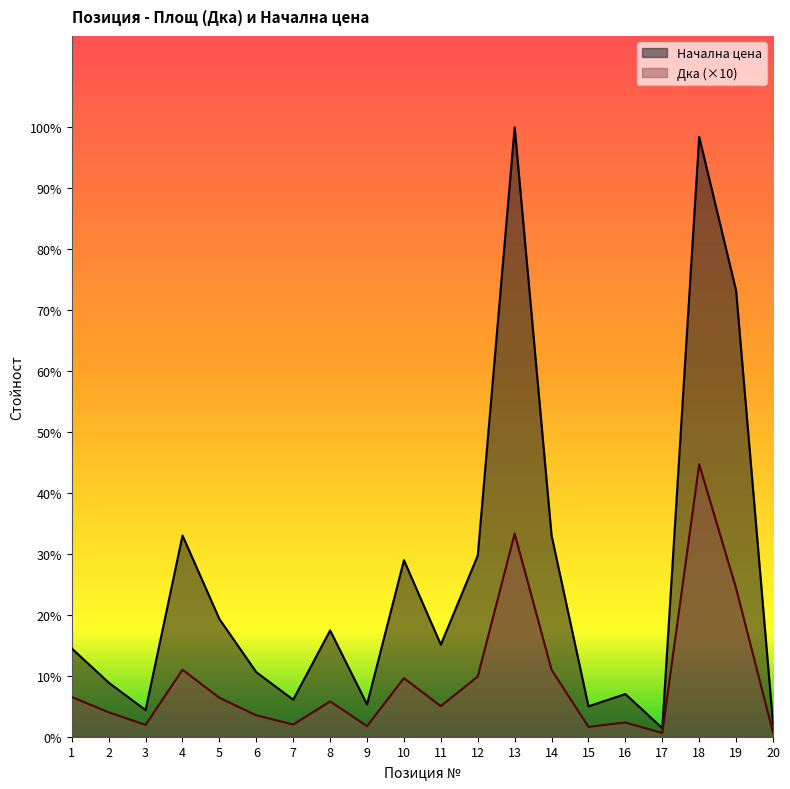

At which label is Дка closest to 145?

19